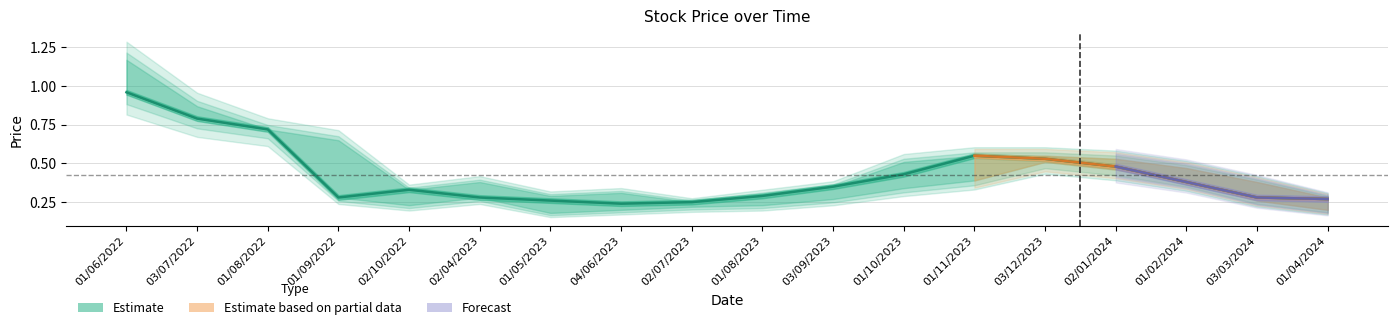

Does the chart have visible grid lines?

Yes